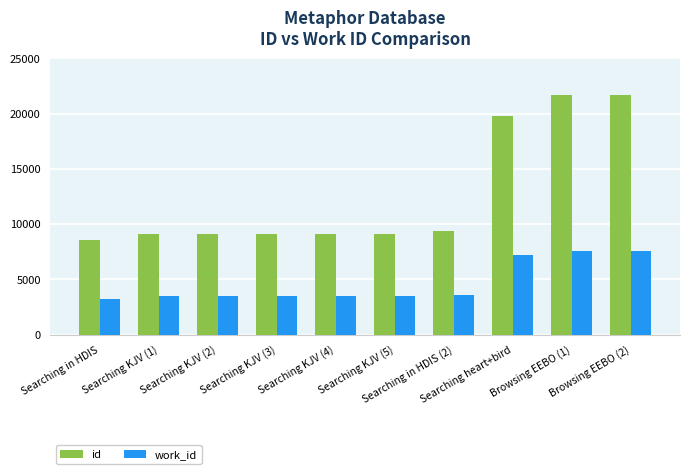

The value of work_id at Searching in HDIS (2) is 3618. True or false?

True